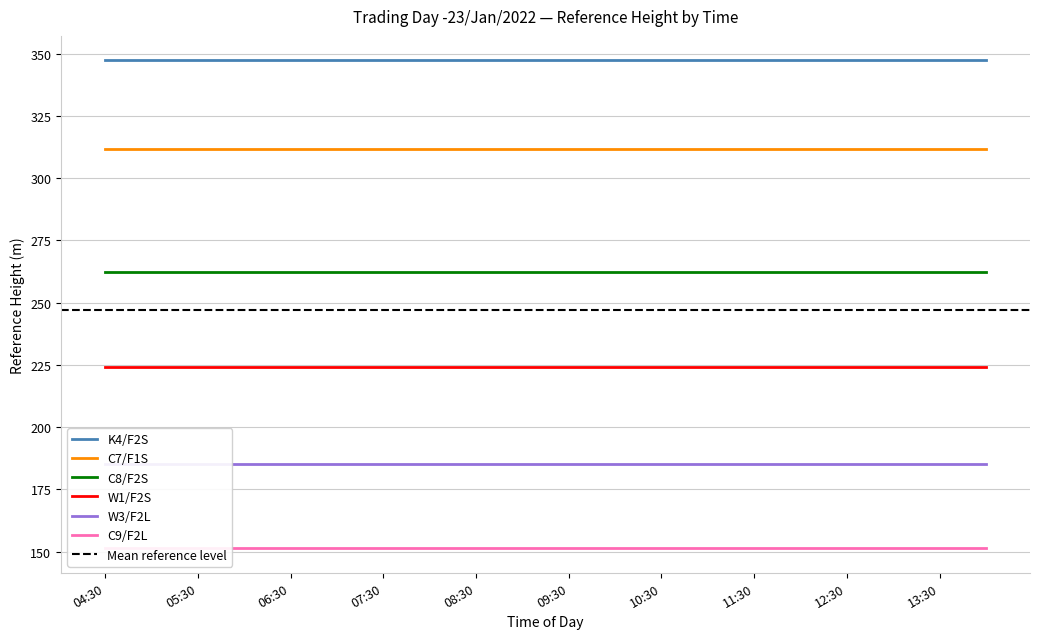

Is the value of C8/F2S at 07:00 greater than the value of C9/F2L at 06:00?

Yes